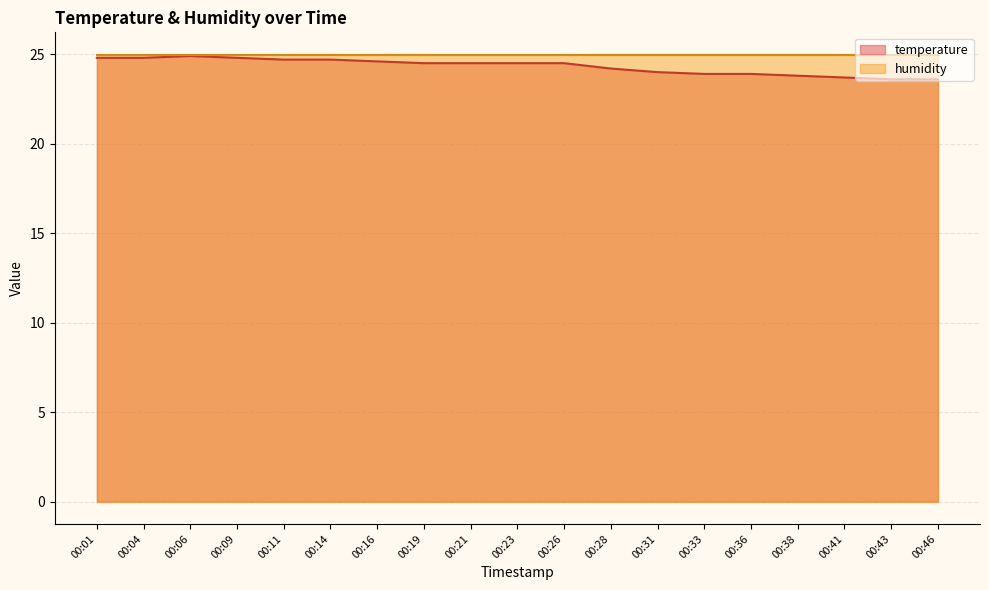

Where is the data nearest to the value 24?

00:31